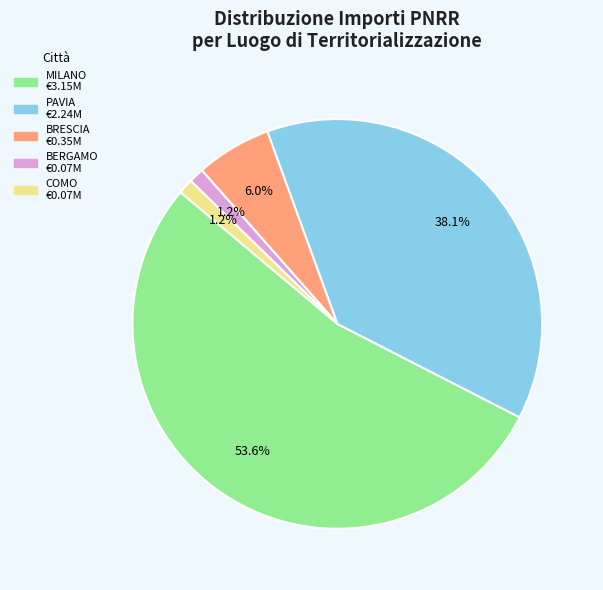

Is there any slice that represents more than half of the pie?

Yes